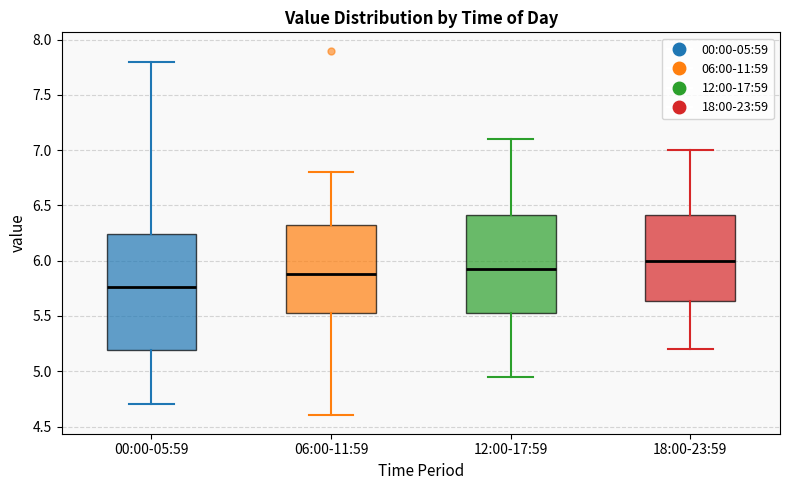

Reading left to right, read every box against the y-axis: the position of its median line, the range the box covers, and the ends of its whiskers. The values are not printed on the chart, so give them approximately, as read against the axis.

00:00-05:59: median 5.75, box 5.20 to 6.25, whiskers 4.70 to 7.80
06:00-11:59: median 5.90, box 5.50 to 6.35, whiskers 4.60 to 6.80
12:00-17:59: median 5.95, box 5.55 to 6.40, whiskers 4.95 to 7.10
18:00-23:59: median 6.00, box 5.65 to 6.40, whiskers 5.20 to 7.00